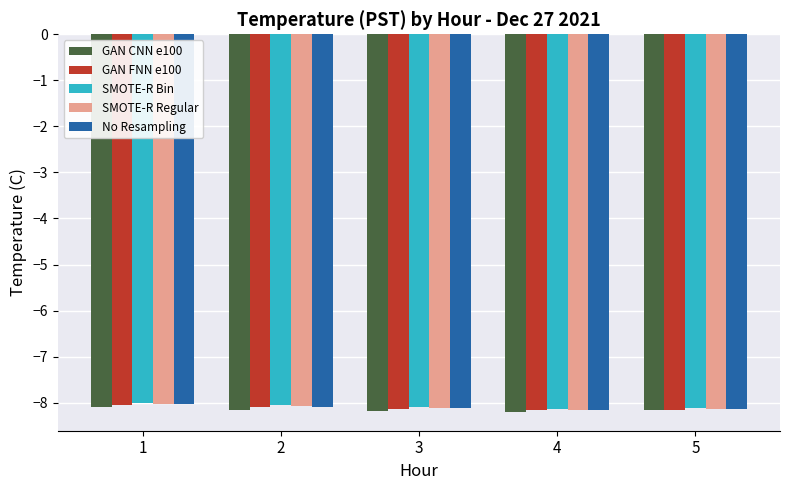

What is the value of the GAN CNN e100 bar at the 4th from the left?

-8.2